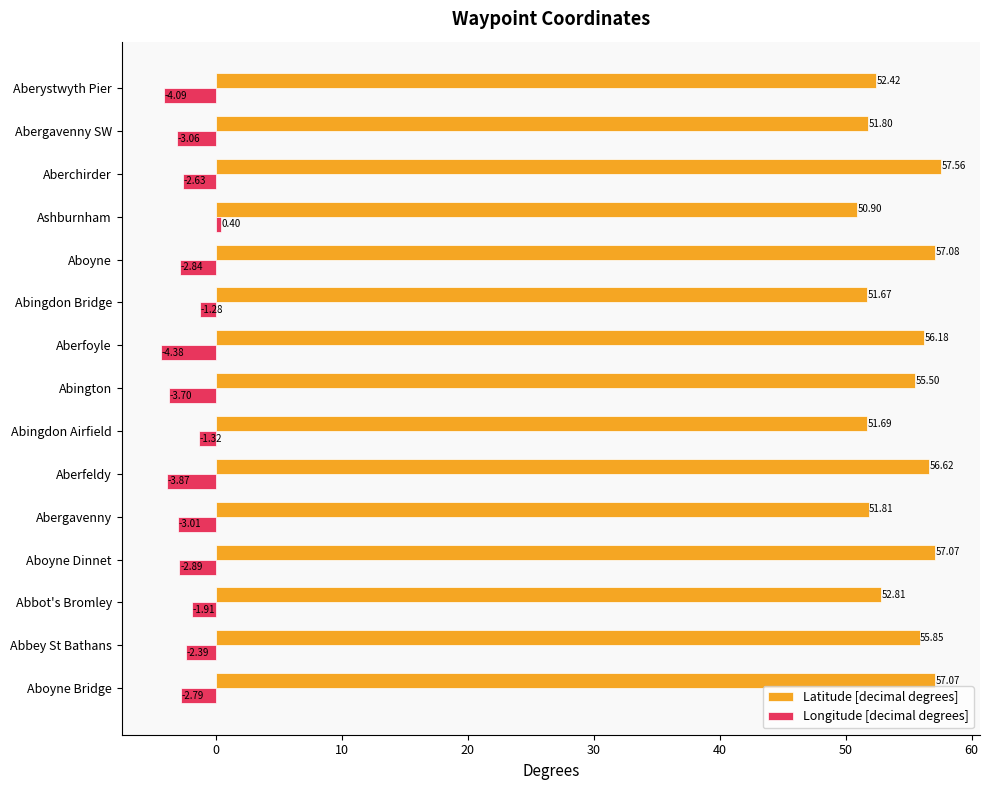

Which series has the widest spread of values?

Latitude [decimal degrees]